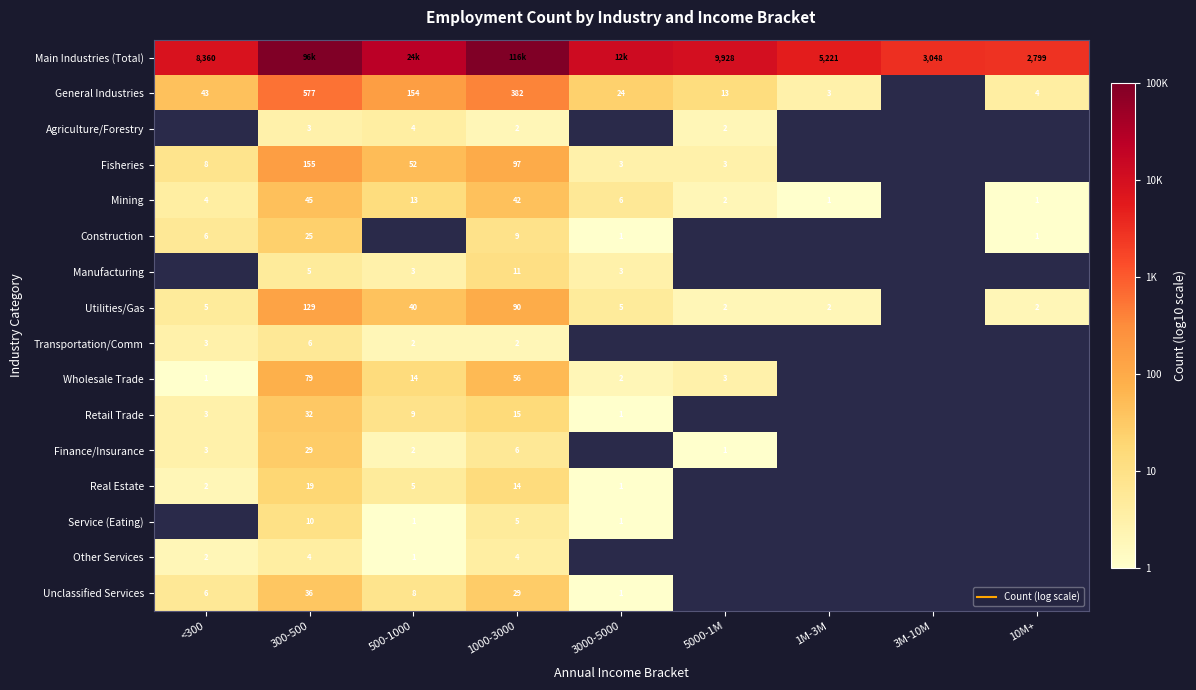

At 300-500, list the series in order from largest to smallest.

Main Industries (Total), General Industries, Fisheries, Utilities/Gas, Wholesale Trade, Mining, Unclassified Services, Retail Trade, Finance/Insurance, Construction, Real Estate, Service (Eating), Transportation/Comm, Manufacturing, Other Services, Agriculture/Forestry